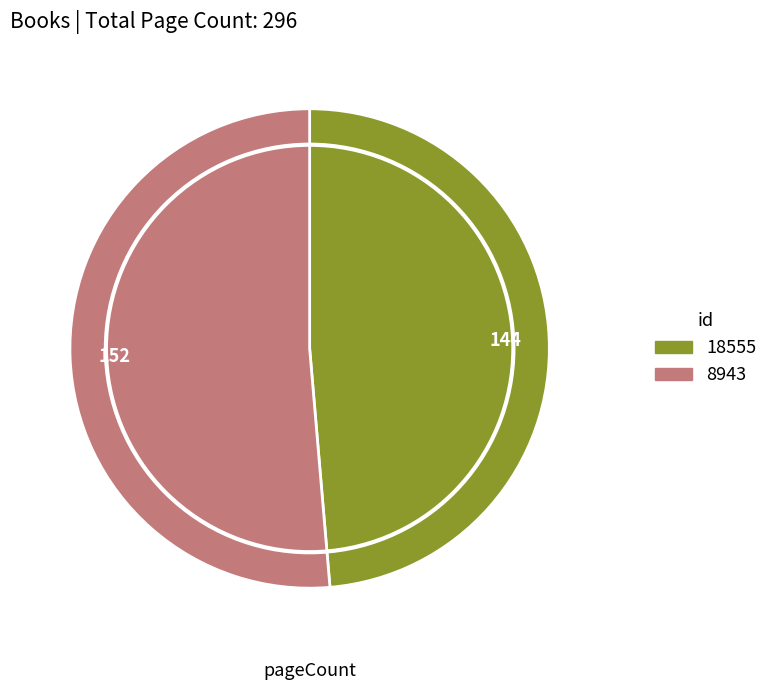

Which category has the smallest portion of the pie?

144